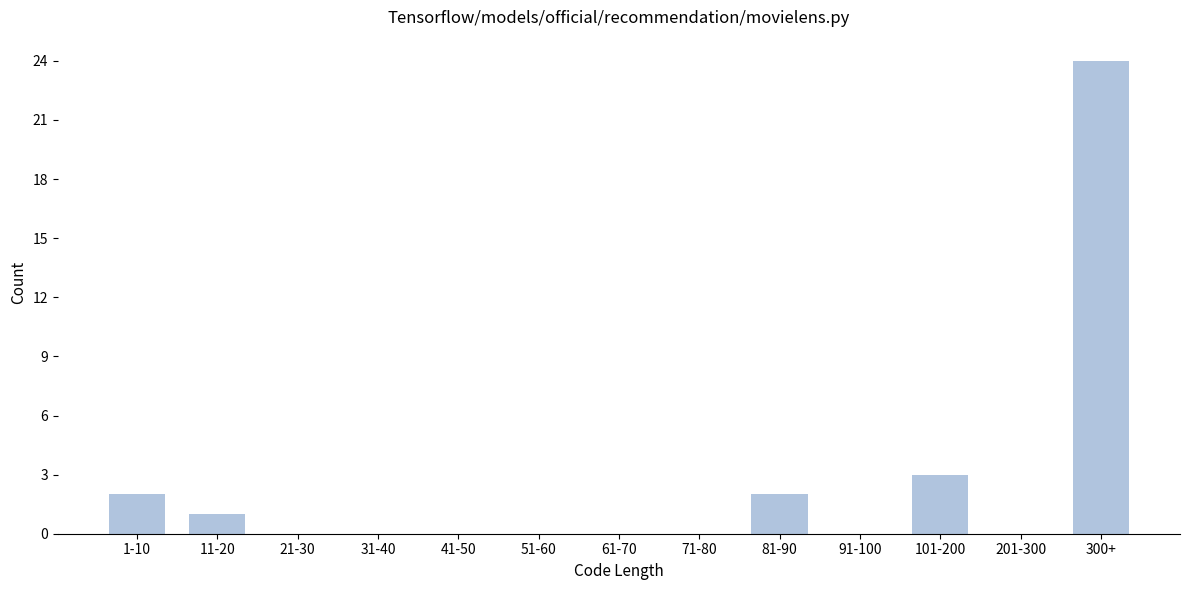

Reading left to right, extract all data points from this chart.

1-10=2	11-20=1	21-30=0	31-40=0	41-50=0	51-60=0	61-70=0	71-80=0	81-90=2	91-100=0	101-200=3	201-300=0	300+=24